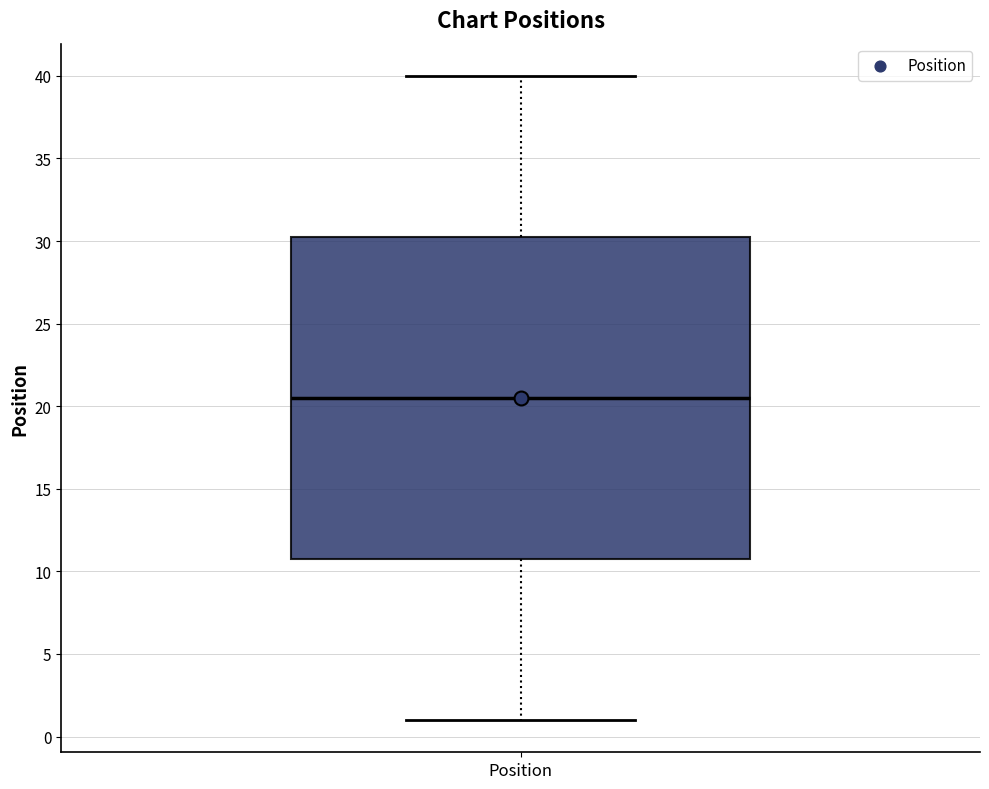

Transcribe this box plot: give where the median line is, the range the box spans, and where the two whiskers end, as read against the y-axis. The values are not printed on the chart, so give them approximately, as read against the axis.

median 20.5, box 11.0 to 30.5, whiskers 1.0 to 40.0